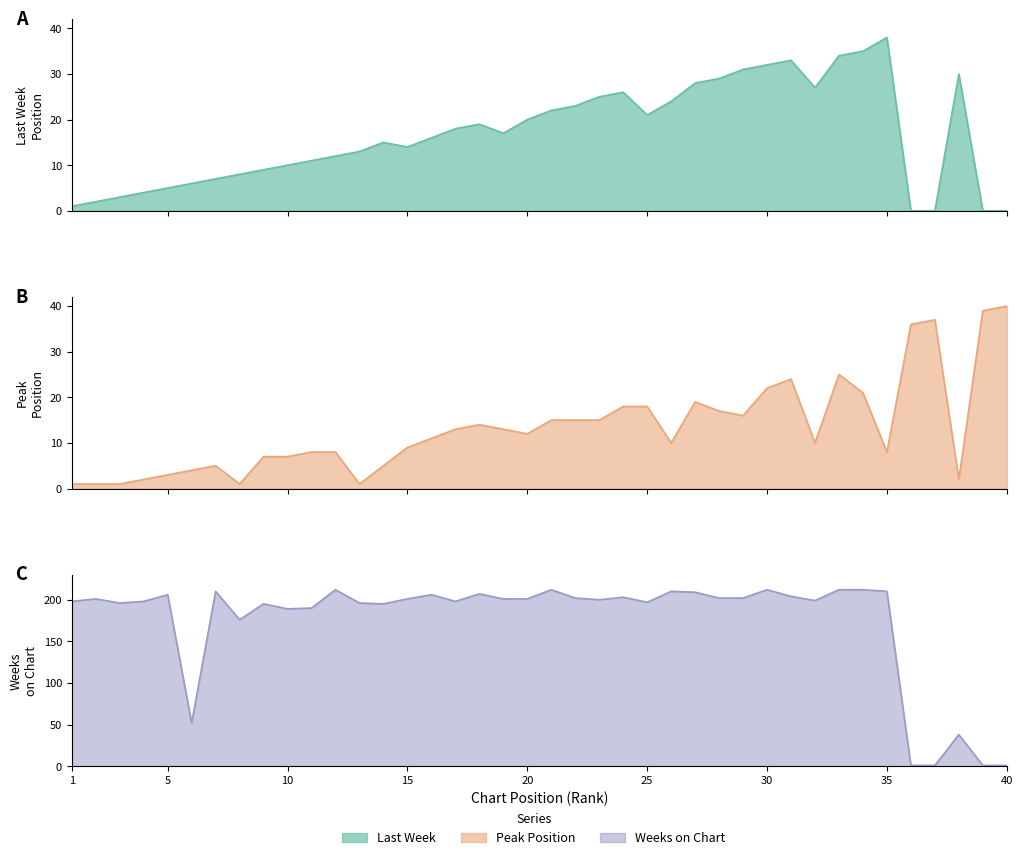

What are all the series names shown in the legend?

Last Week, Peak Position, Weeks on Chart